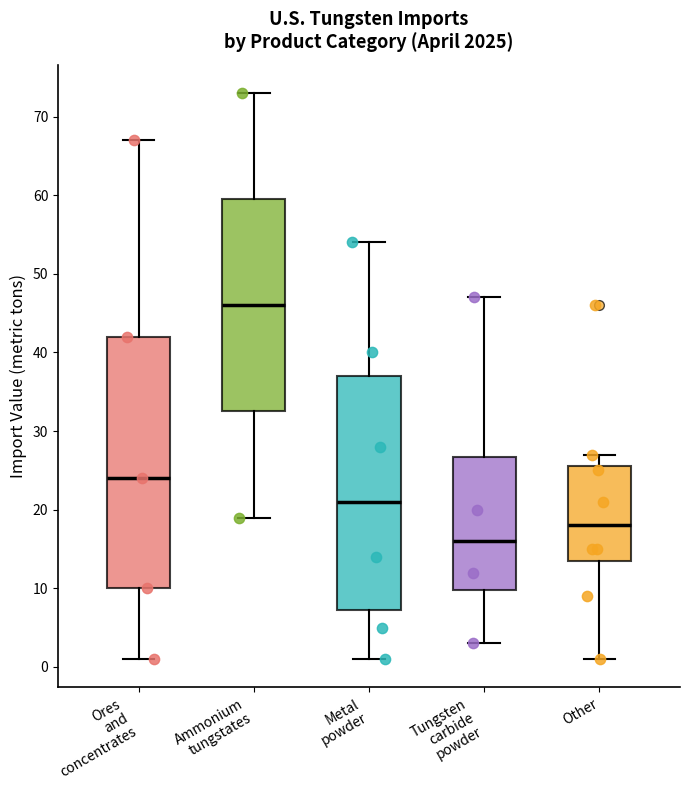

Which box has the highest median line?

Ammonium tungstates